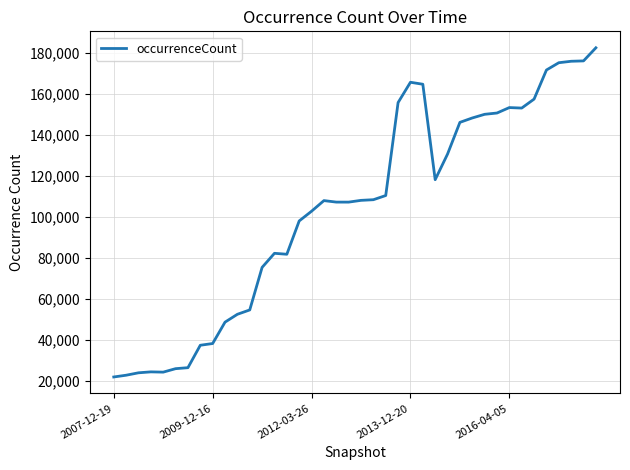

What is the maximum value shown in the chart?

182401